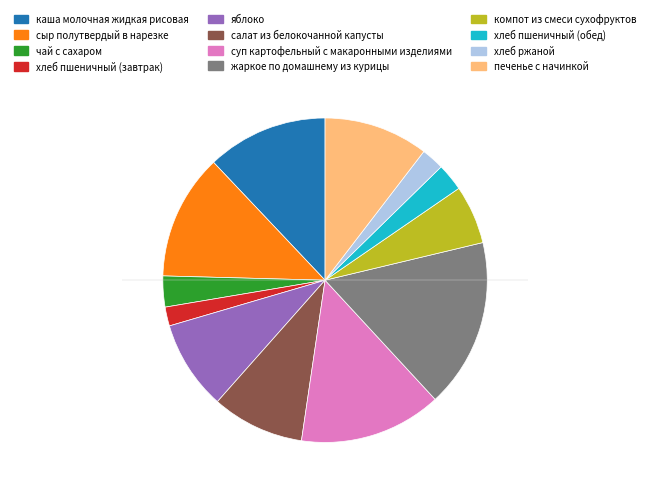

Count the number of slices in the pie.

12